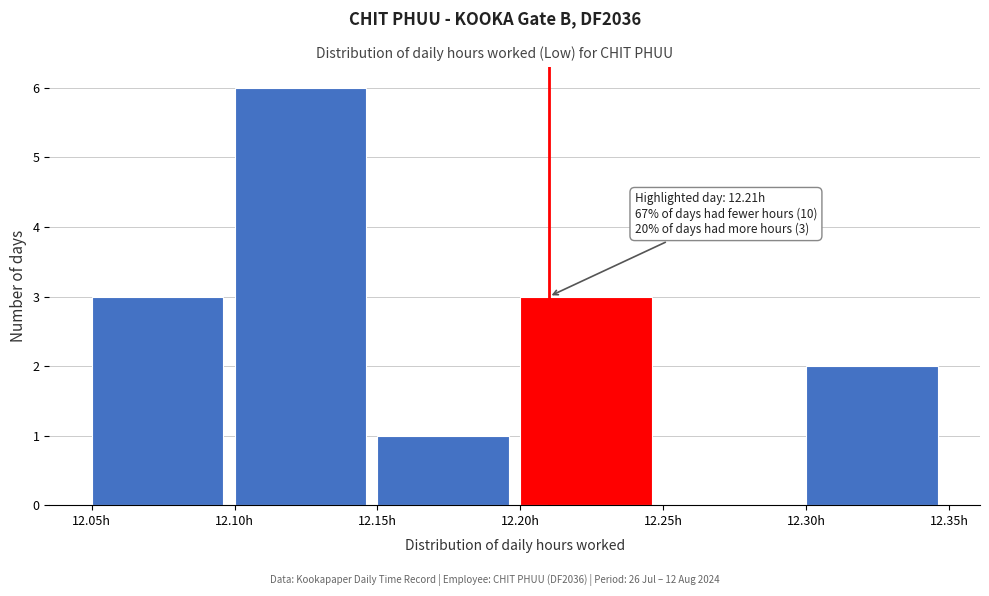

Which range on the x-axis has the tallest bar?

12.10 to 12.15